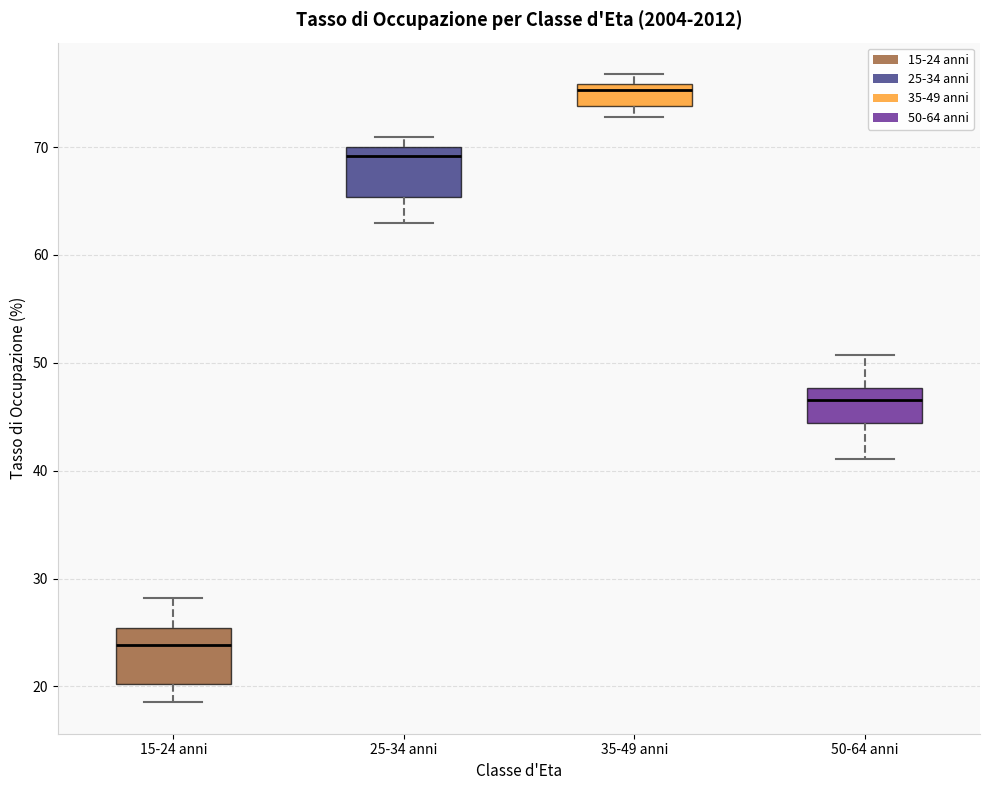

Where is the lower edge of the box for 15-24 anni on the y-axis? The values are not printed on the chart, so give them approximately, as read against the axis.

20